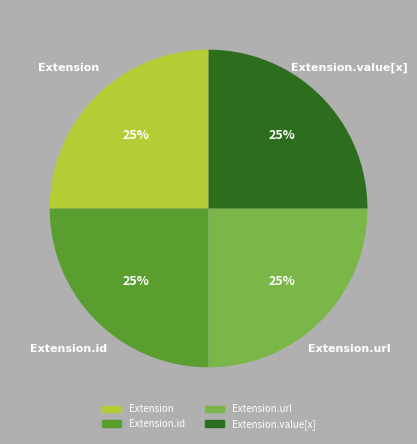

To the nearest percent, what is the average slice percentage?

25%